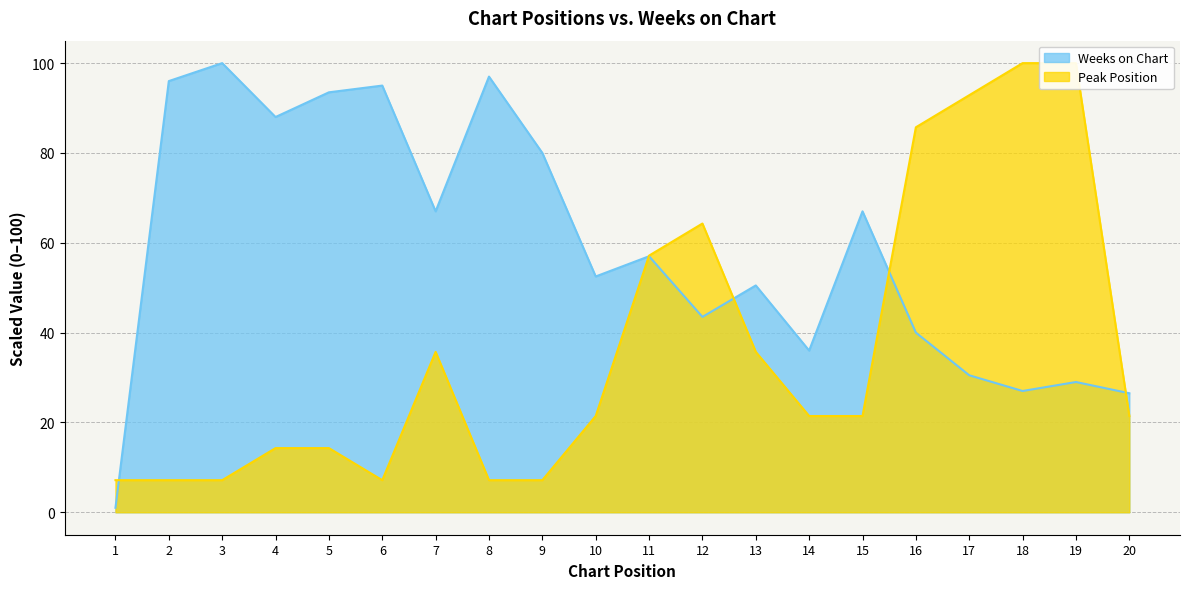

True or false: Weeks on Chart and Peak Position intersect in this chart.

True